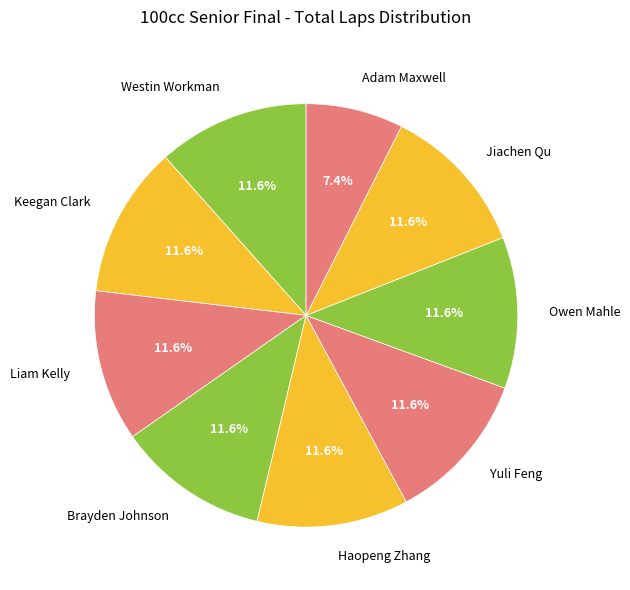

To the nearest percent, what is the difference between the largest and smallest slice percentages?

4%